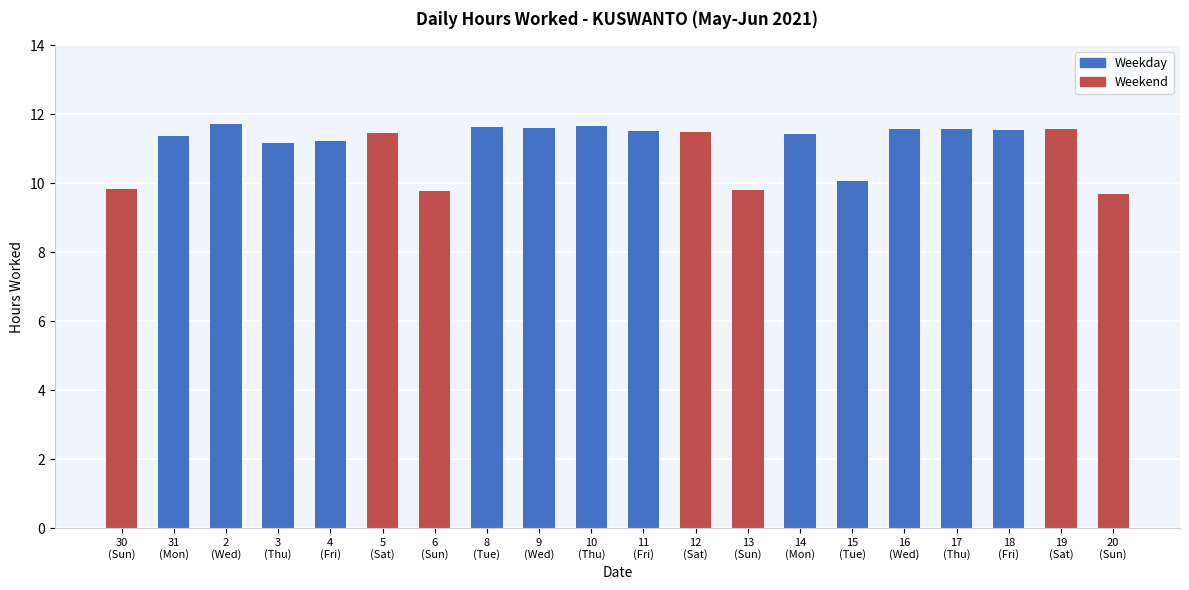

What is the maximum value shown in the chart?

11.7